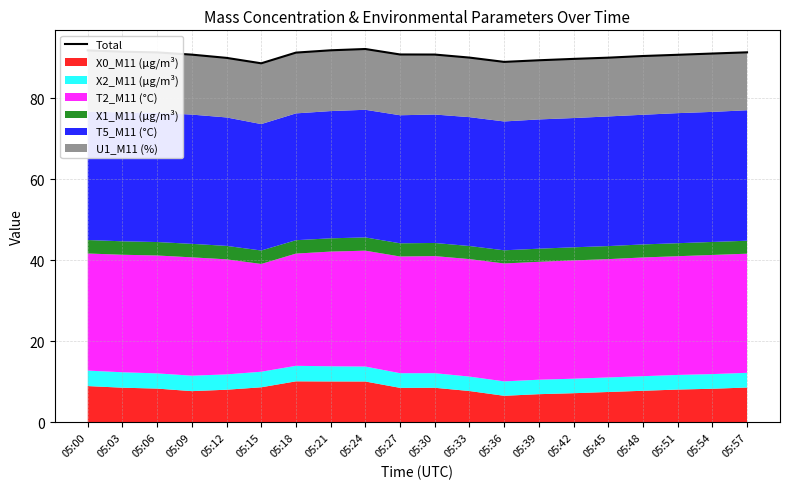

Rank the categories by value from lowest to highest.

05:15, 05:36, 05:39, 05:42, 05:12, 05:45, 05:33, 05:48, 05:51, 05:09, 05:30, 05:27, 05:54, 05:18, 05:06, 05:57, 05:03, 05:00, 05:21, 05:24